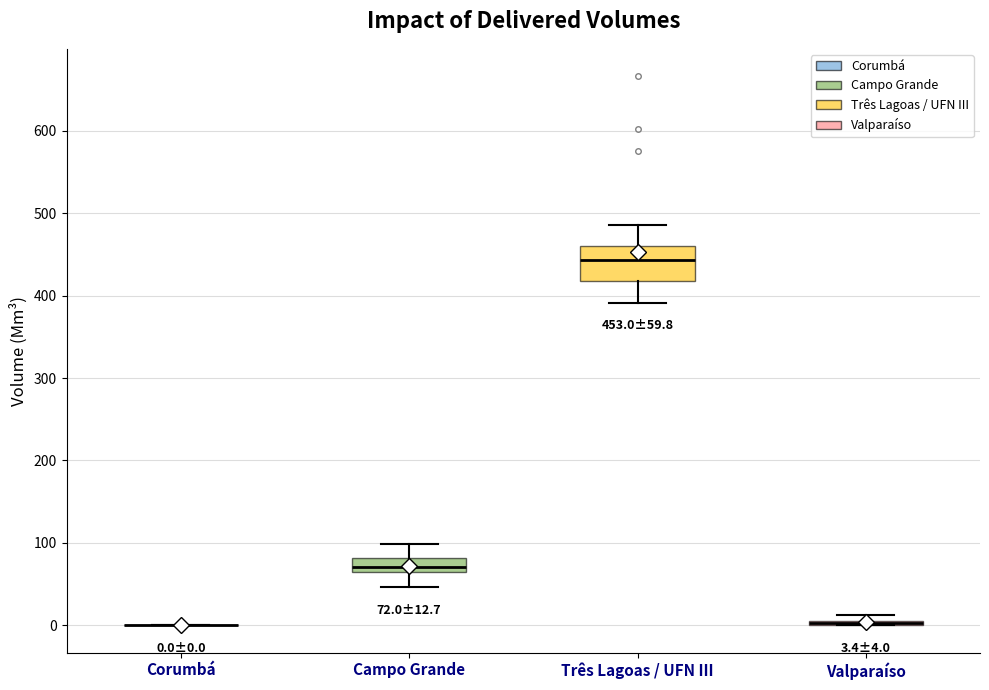

Comparing the boxes themselves (not the whiskers), which one is the tallest?

Três Lagoas / UFN III